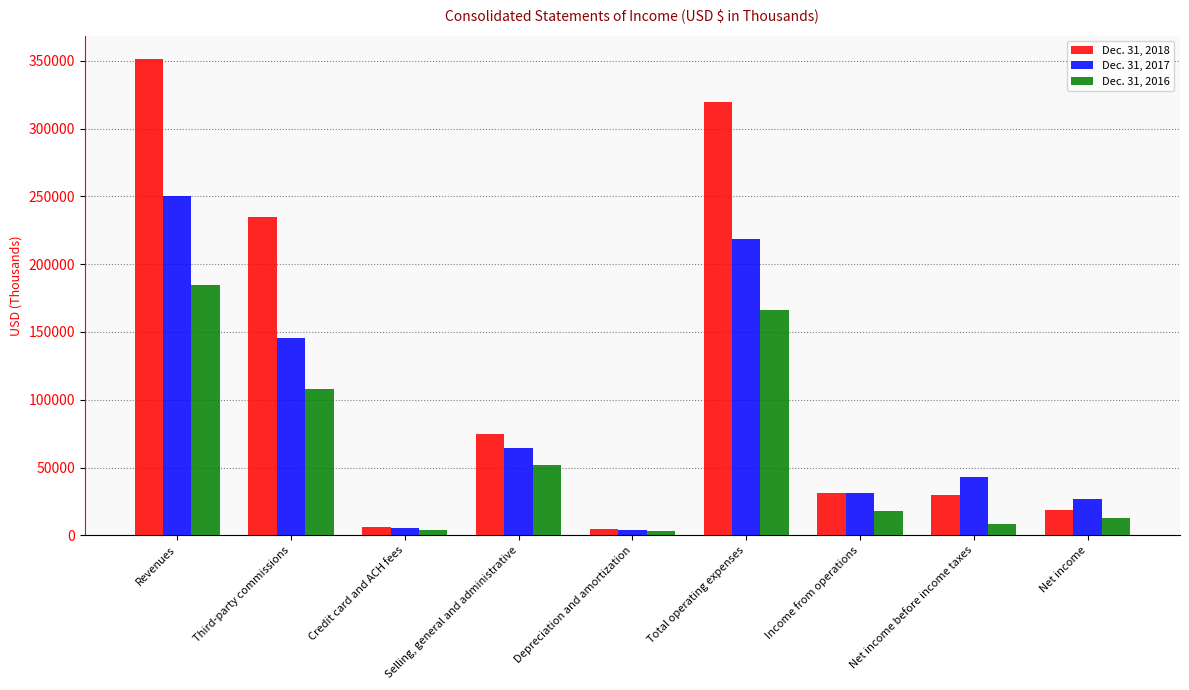

What is the average value of the Dec. 31, 2018 series?

118959